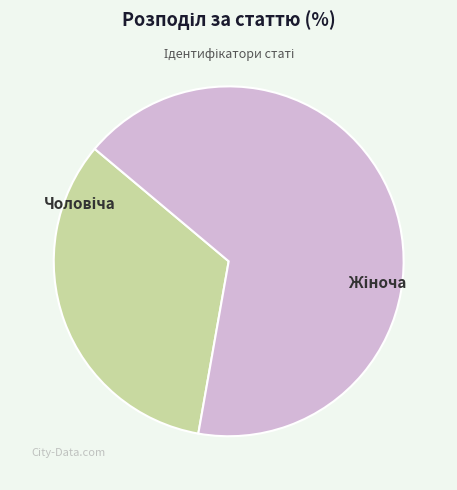

Does any single category account for the majority?

Yes